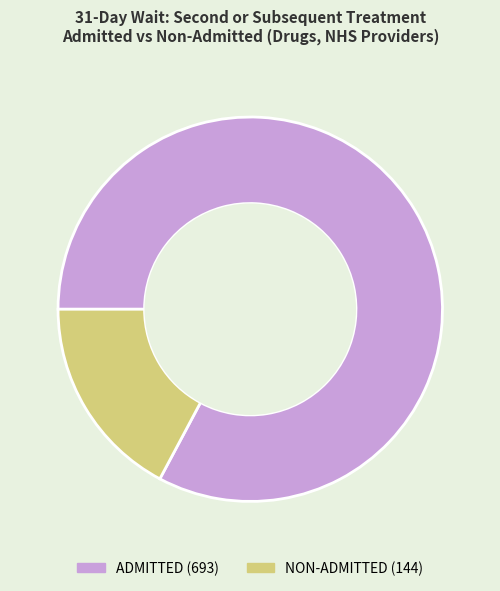

Between NON-ADMITTED and ADMITTED, which is larger?

ADMITTED